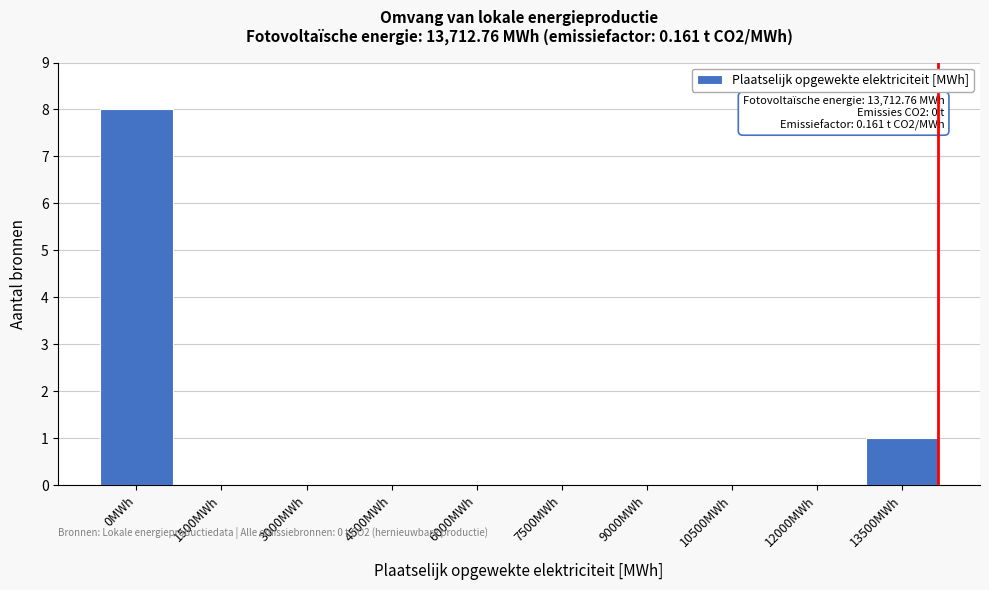

Reading left to right, extract all data points from this chart.

0MWh=8	1500MWh=0	3000MWh=0	4500MWh=0	6000MWh=0	7500MWh=0	9000MWh=0	10500MWh=0	12000MWh=0	13500MWh=1